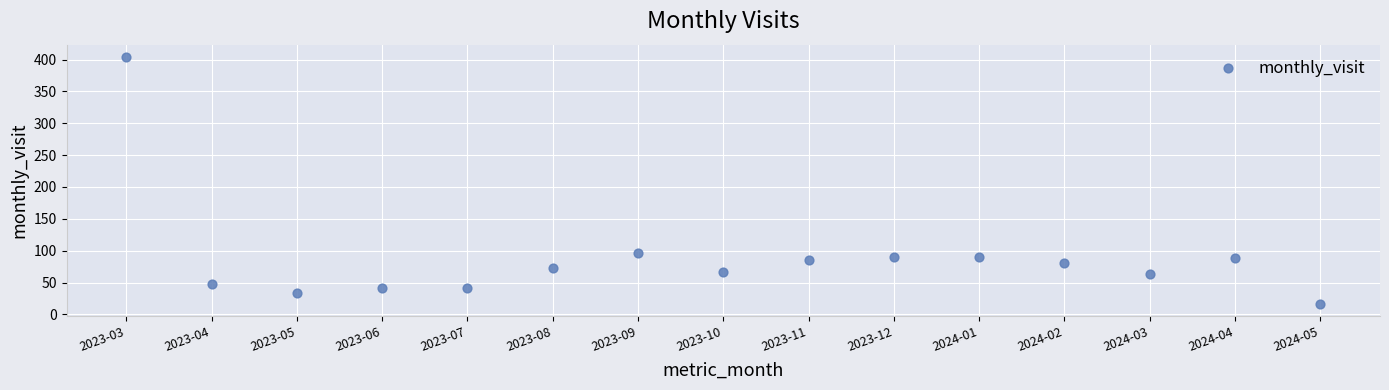

What Y value in the scatter plot is closest to 210?

97